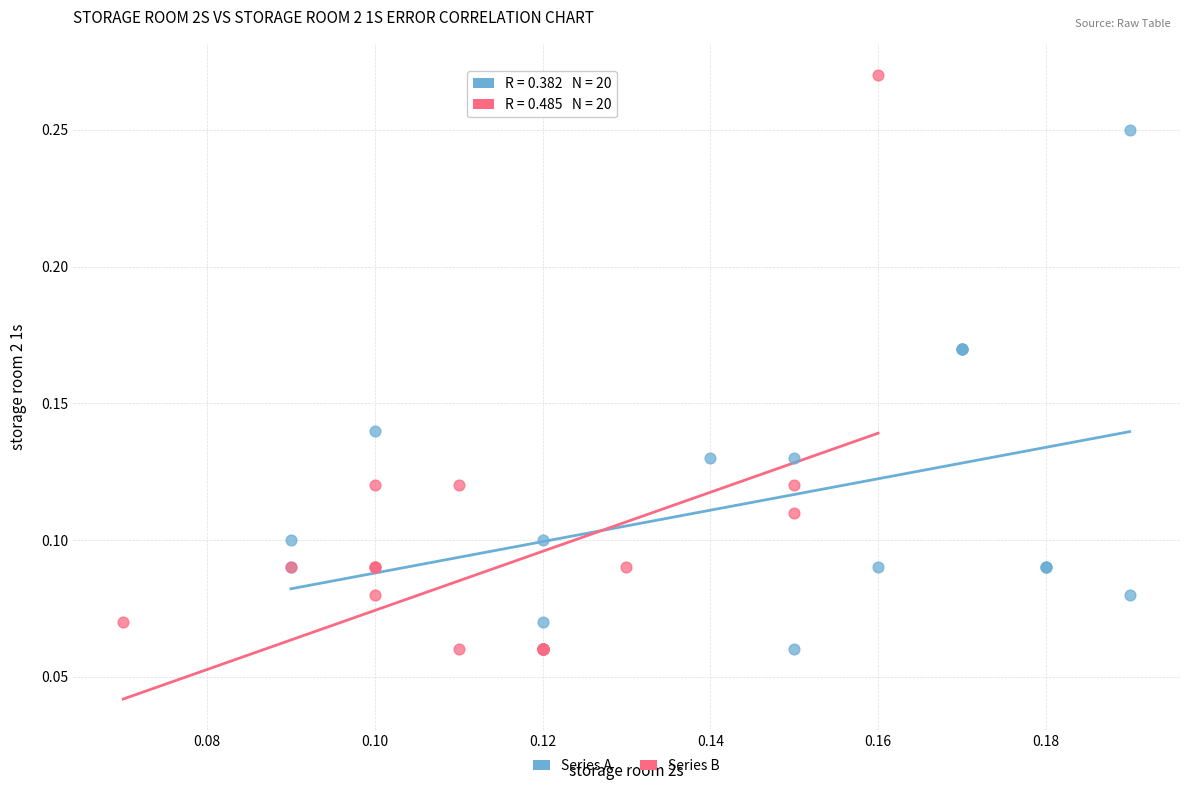

What are all the series names shown in the legend?

Series A, Series B